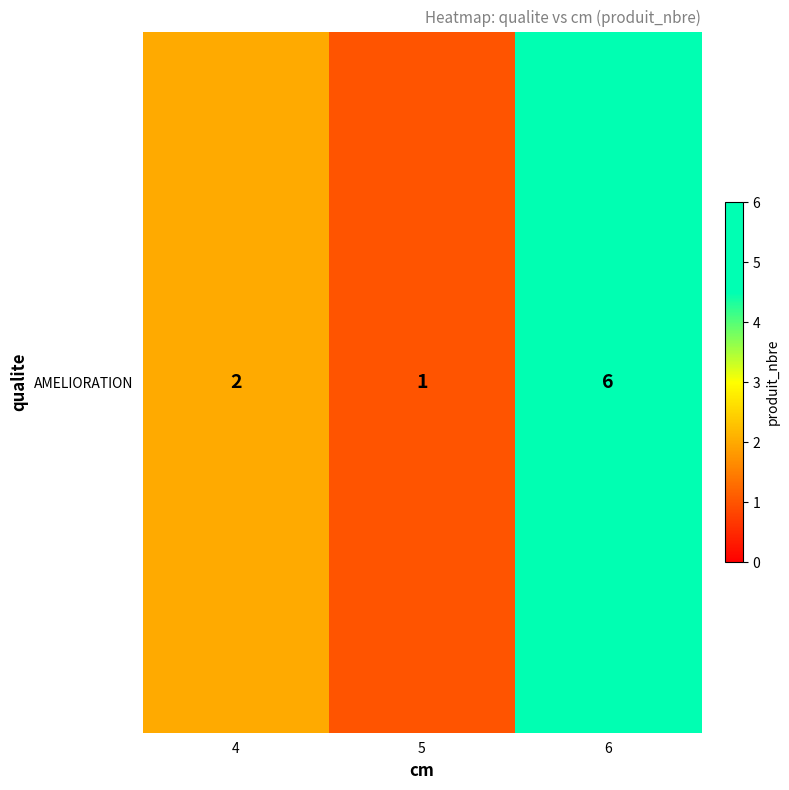

What is the difference between the values at 6 and 5?

5